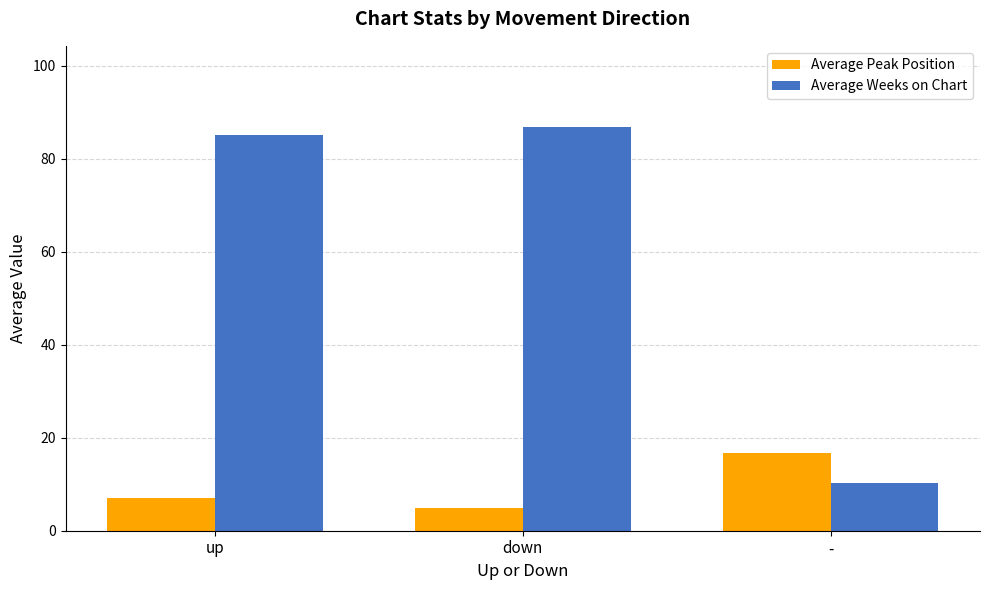

What is the difference between the highest and lowest values at -?

6.3